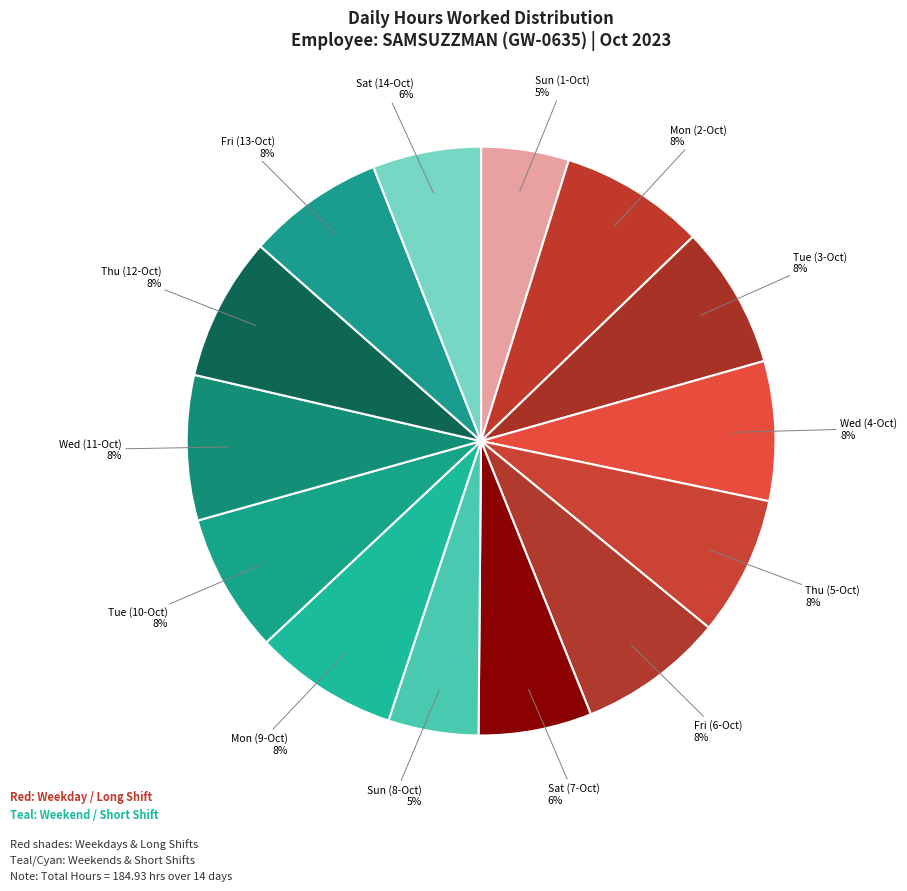

Rank the categories by value from highest to lowest.

Fri (6-Oct), Mon (2-Oct), Wed (11-Oct), Mon (9-Oct), Thu (12-Oct), Tue (3-Oct), Wed (4-Oct), Thu (5-Oct), Tue (10-Oct), Fri (13-Oct), Sat (7-Oct), Sat (14-Oct), Sun (8-Oct), Sun (1-Oct)